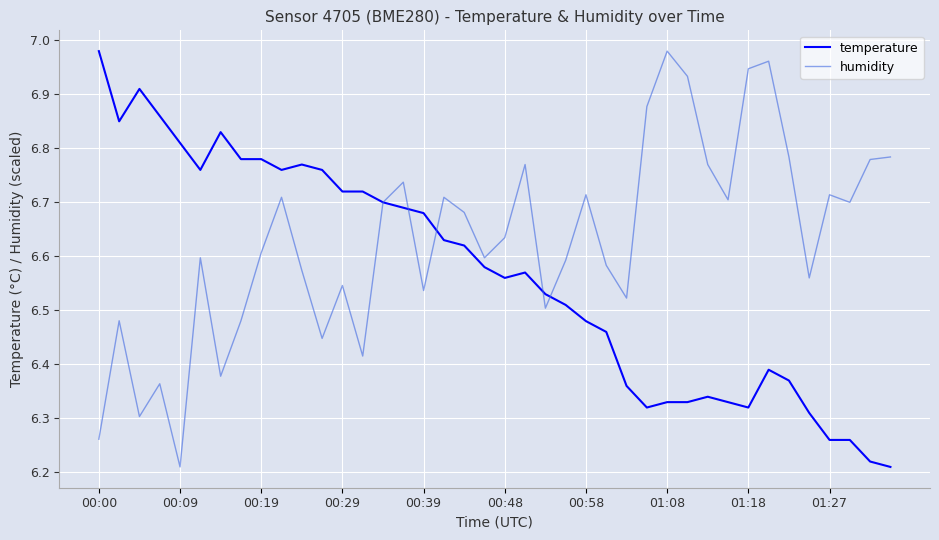

Reading left to right, transcribe all the data shown in this chart.

temperature: 7.0	6.8	6.9	6.9	6.8	6.8	6.8	6.8	6.8	6.8	6.8	6.8	6.7	6.7	6.7	6.7	6.7	6.6	6.6	6.6	6.6	6.6	6.5	6.5	6.5	6.5	6.4	6.3	6.3	6.3	6.3	6.3	6.3	6.4	6.4	6.3	6.3	6.3	6.2	6.2
humidity: 6.3	6.5	6.3	6.4	6.2	6.6	6.4	6.5	6.6	6.7	6.6	6.4	6.5	6.4	6.7	6.7	6.5	6.7	6.7	6.6	6.6	6.8	6.5	6.6	6.7	6.6	6.5	6.9	7.0	6.9	6.8	6.7	6.9	7.0	6.8	6.6	6.7	6.7	6.8	6.8